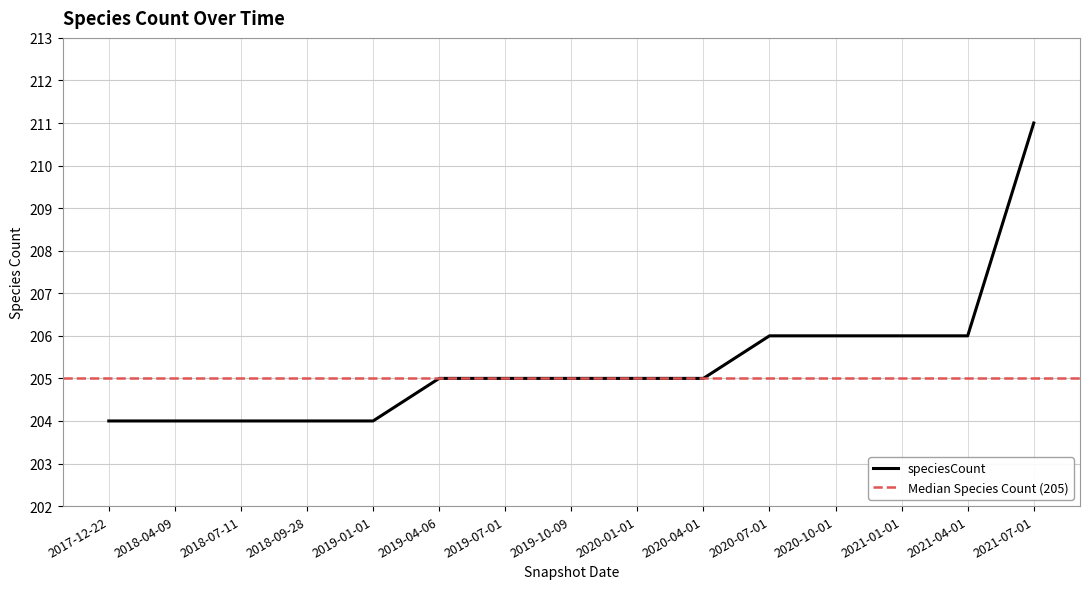

The chart shows a value of 78 at 2020-04-01. True or false?

False